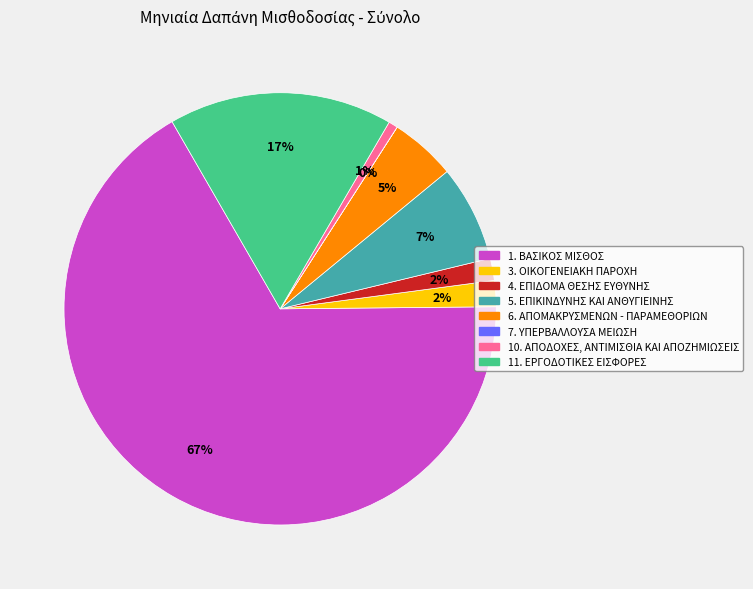

To the nearest percent, what is the average slice percentage?

12%